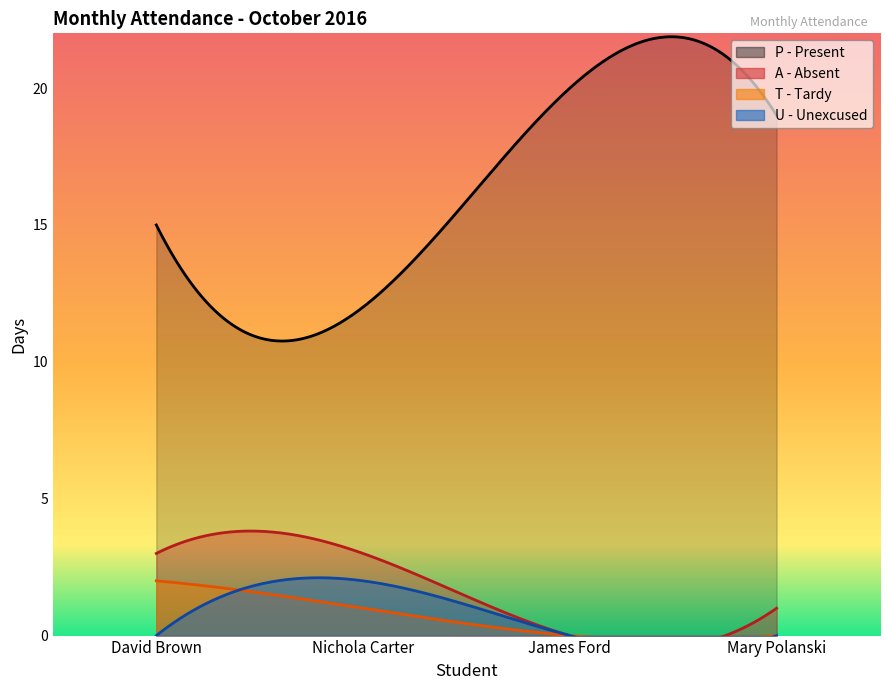

Does the chart display data point markers on the line(s)?

No